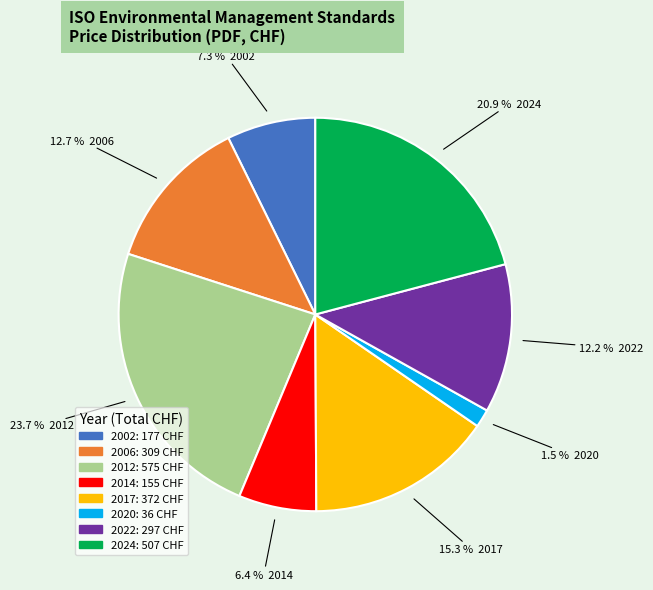

Does any single category account for the majority?

No